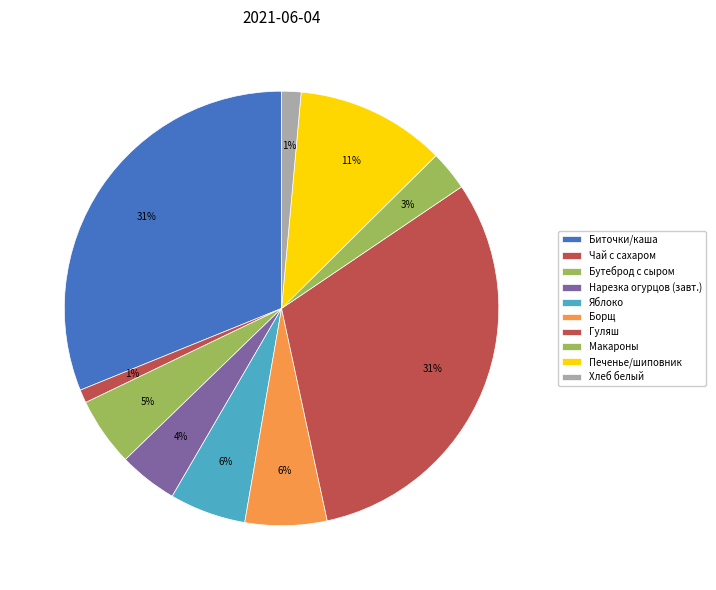

Is the sum of Чай с сахаром and Яблоко greater than half?

No